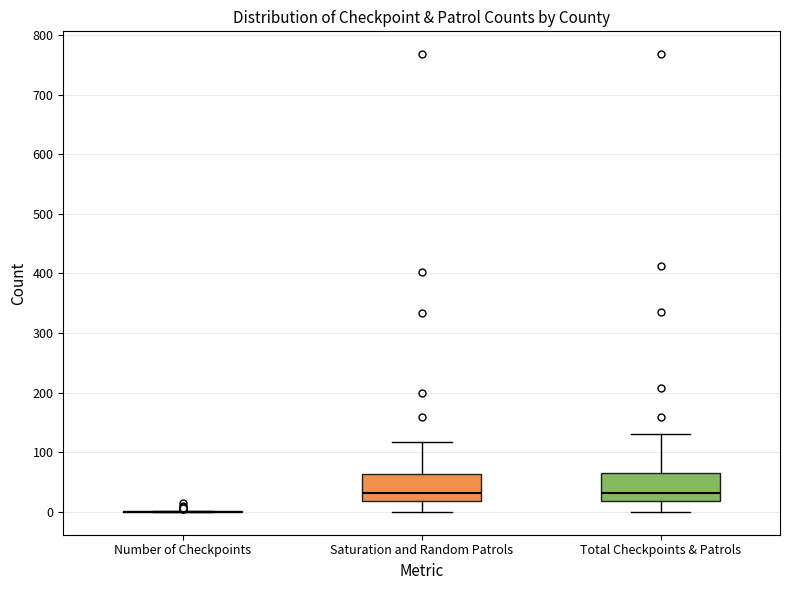

Where does the median line of the box for Saturation and Random Patrols sit on the y-axis? The values are not printed on the chart, so give them approximately, as read against the axis.

30